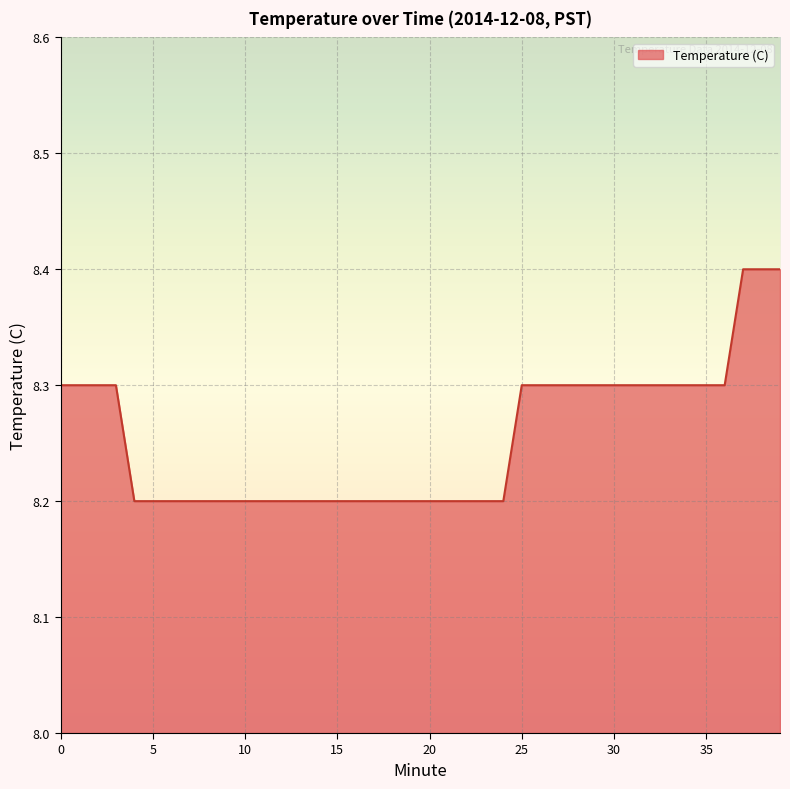

What is the greatest value displayed?

8.4